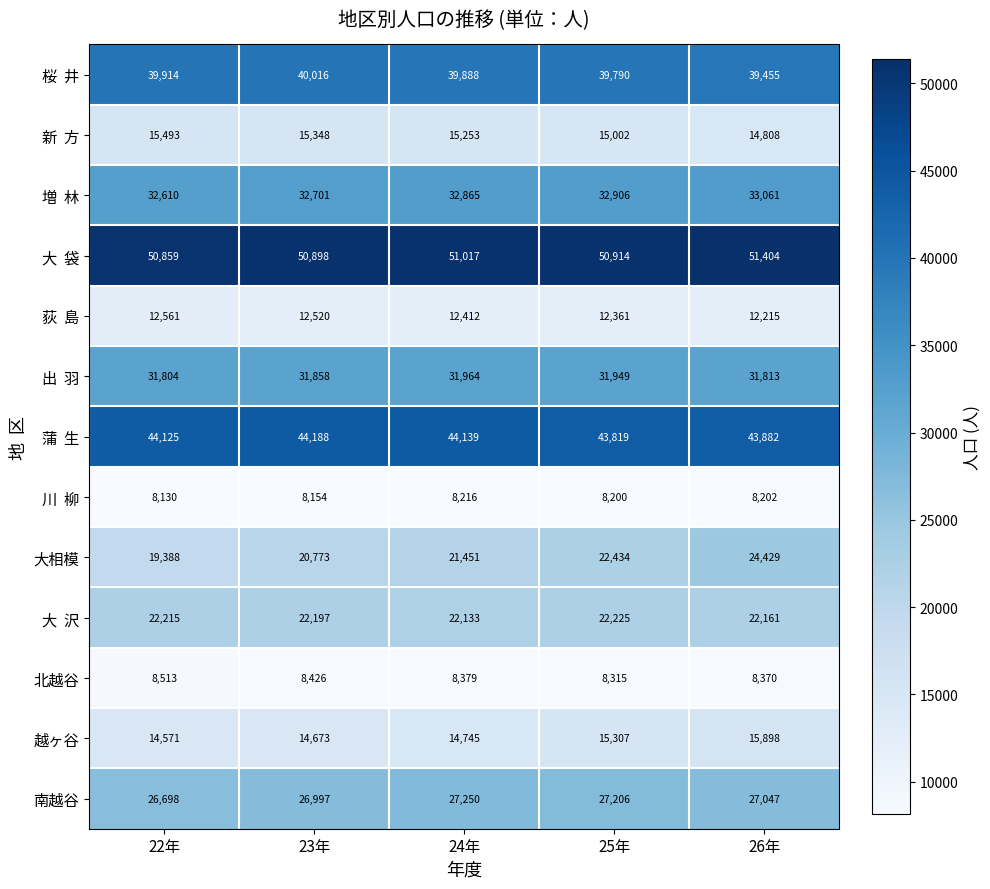

At how many categories does at least one series exceed 33465?

5